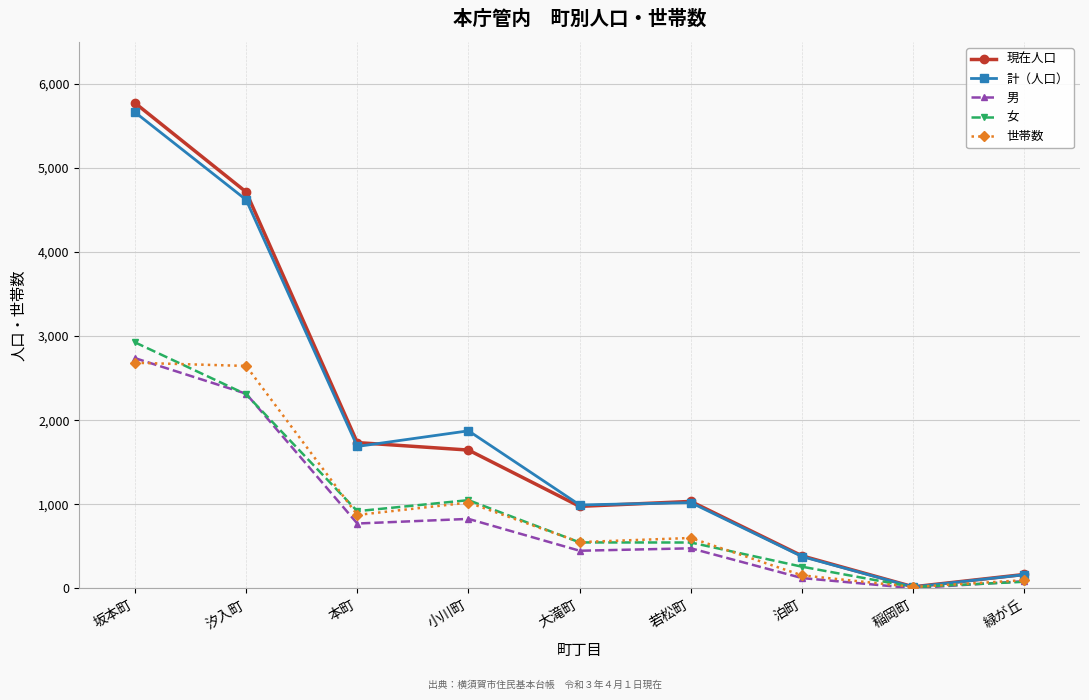

What position from the left is 本町?

3